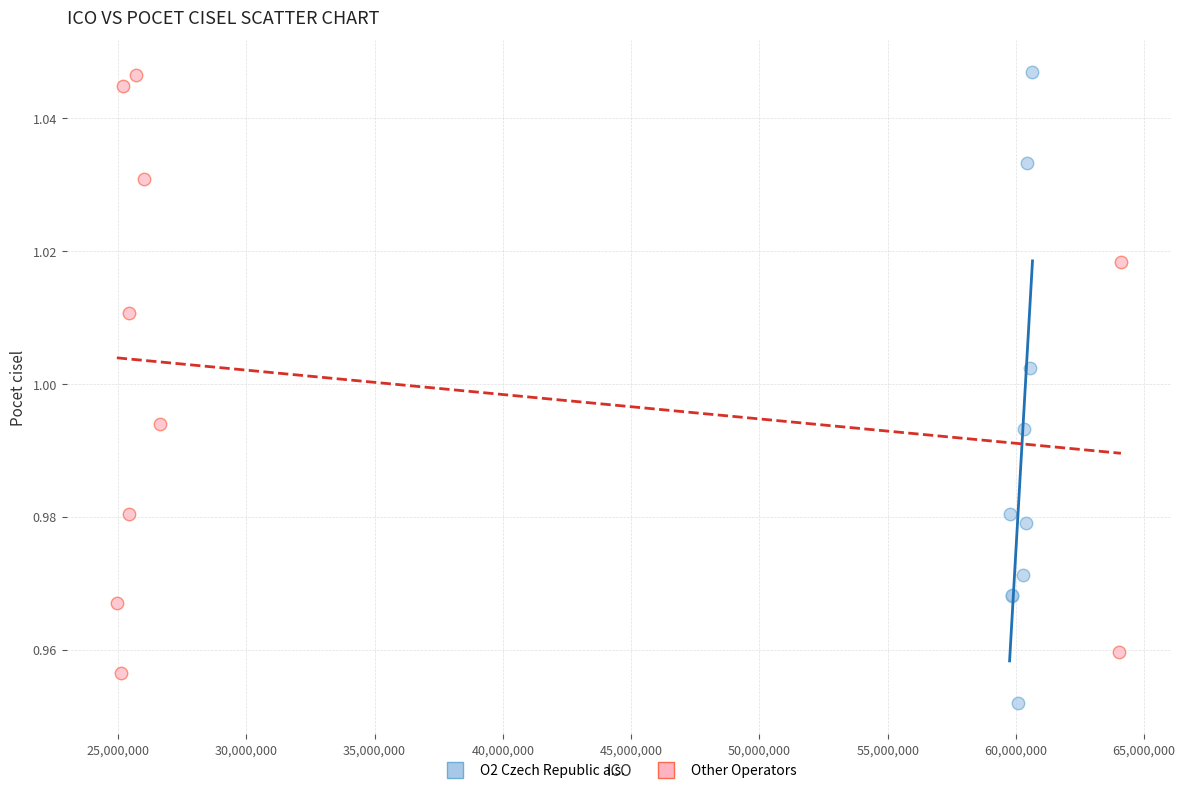

Which series contains the lowest Y value?

O2 Czech Republic a.s.